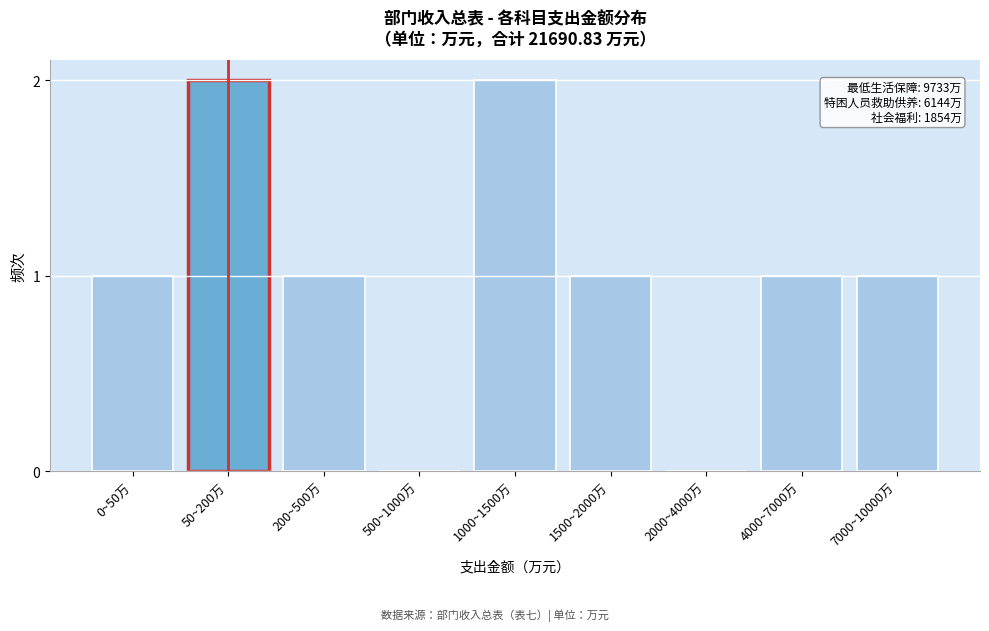

Reading left to right, what are all the values shown in this chart?

0~50万=1	50~200万=2	200~500万=1	500~1000万=0	1000~1500万=2	1500~2000万=1	2000~4000万=0	4000~7000万=1	7000~10000万=1